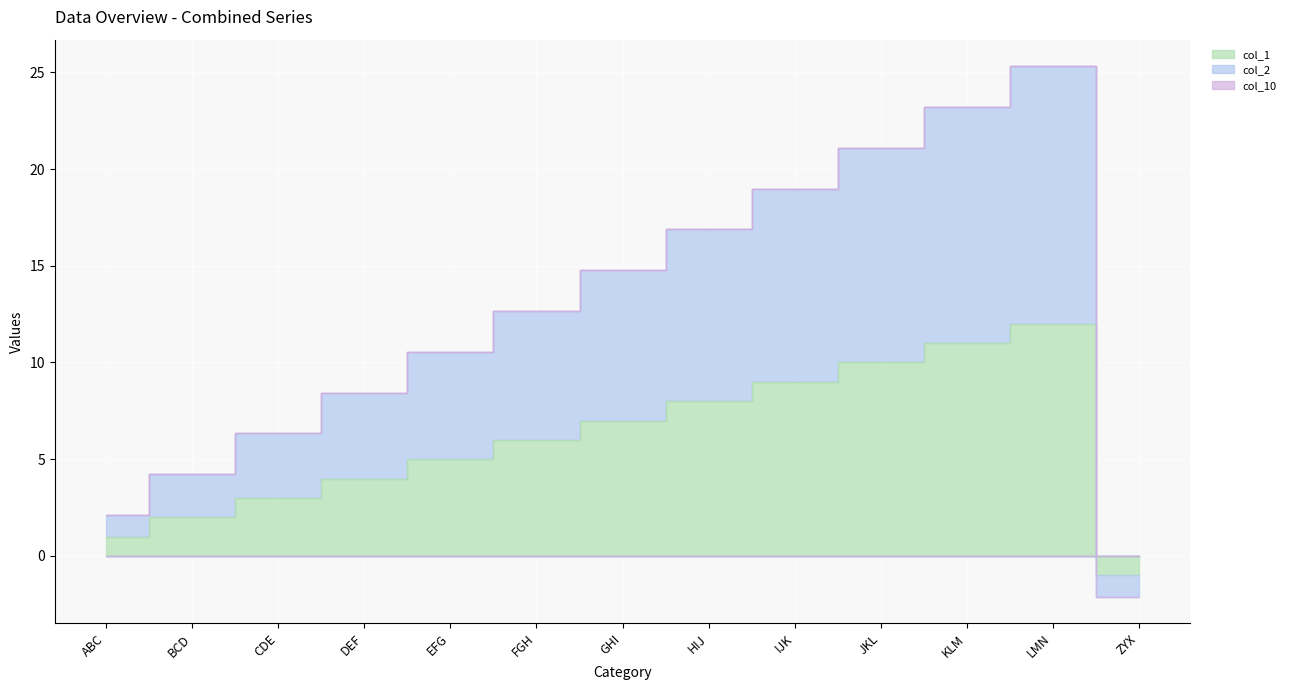

What is the sum of the col_1 values at HIJ and EFG?

13.0